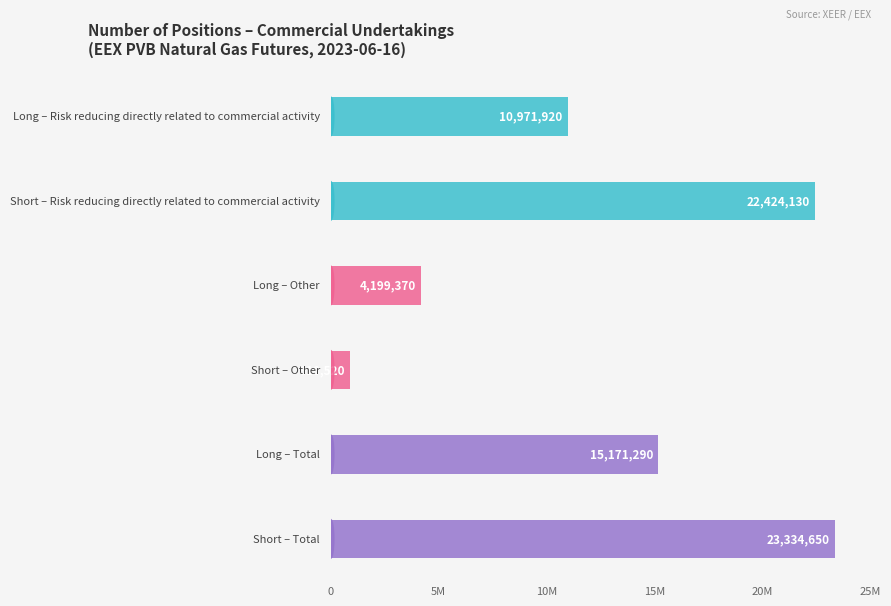

What is the maximum value for Total?

23334650